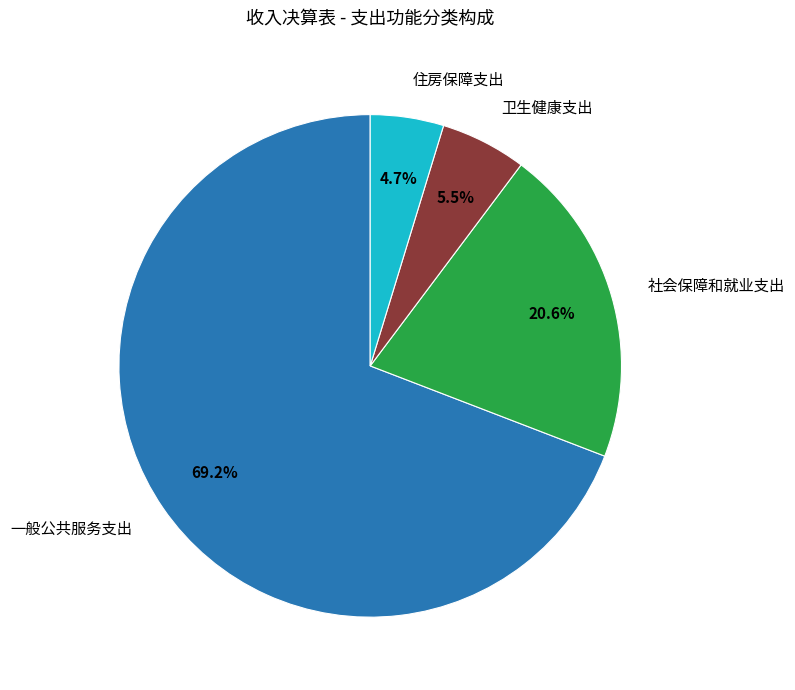

To the nearest percent, what is the average slice percentage?

25%